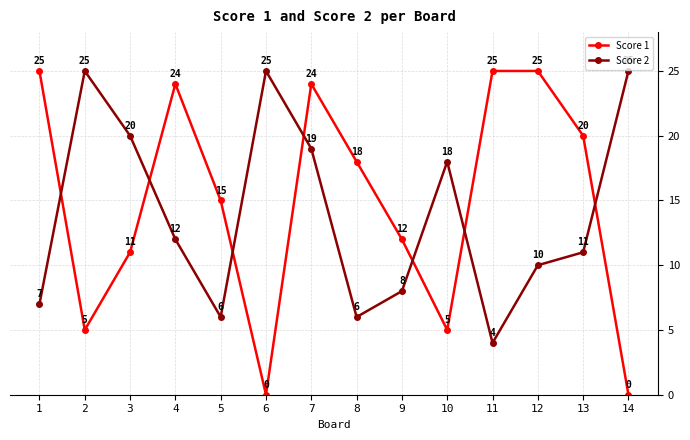

Reading left to right, extract all data points from this chart.

Score 1: 1=25	2=5	3=11	4=24	5=15	6=0	7=24	8=18	9=12	10=5	11=25	12=25	13=20	14=0
Score 2: 1=7	2=25	3=20	4=12	5=6	6=25	7=19	8=6	9=8	10=18	11=4	12=10	13=11	14=25